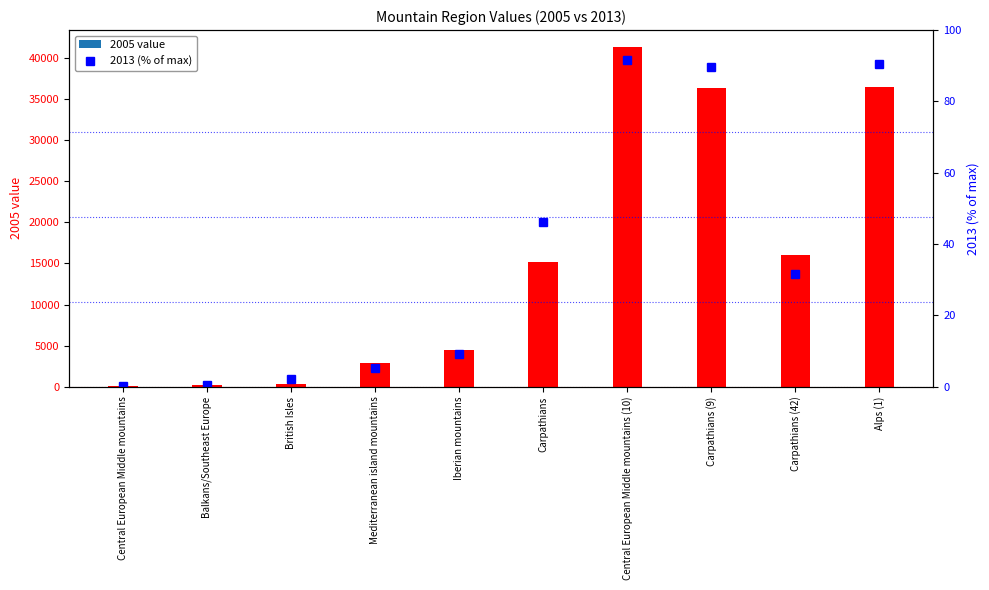

At which label is 2005 value closest to 20693?

Carpathians (42)